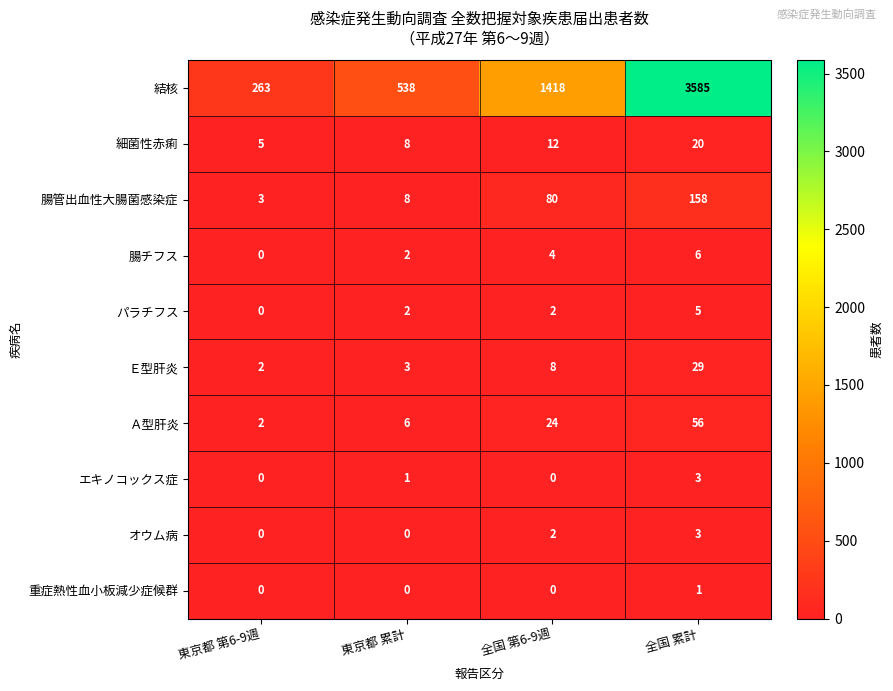

Count the オウム病 values in the range 0 to 3.

4